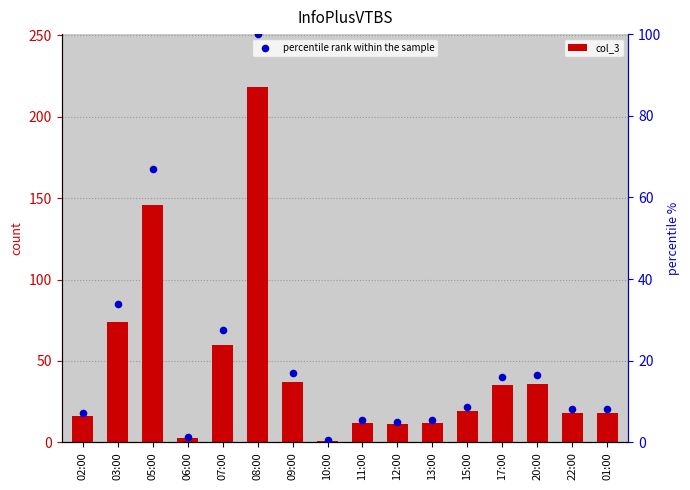

Which series reaches the maximum Y coordinate?

col_3